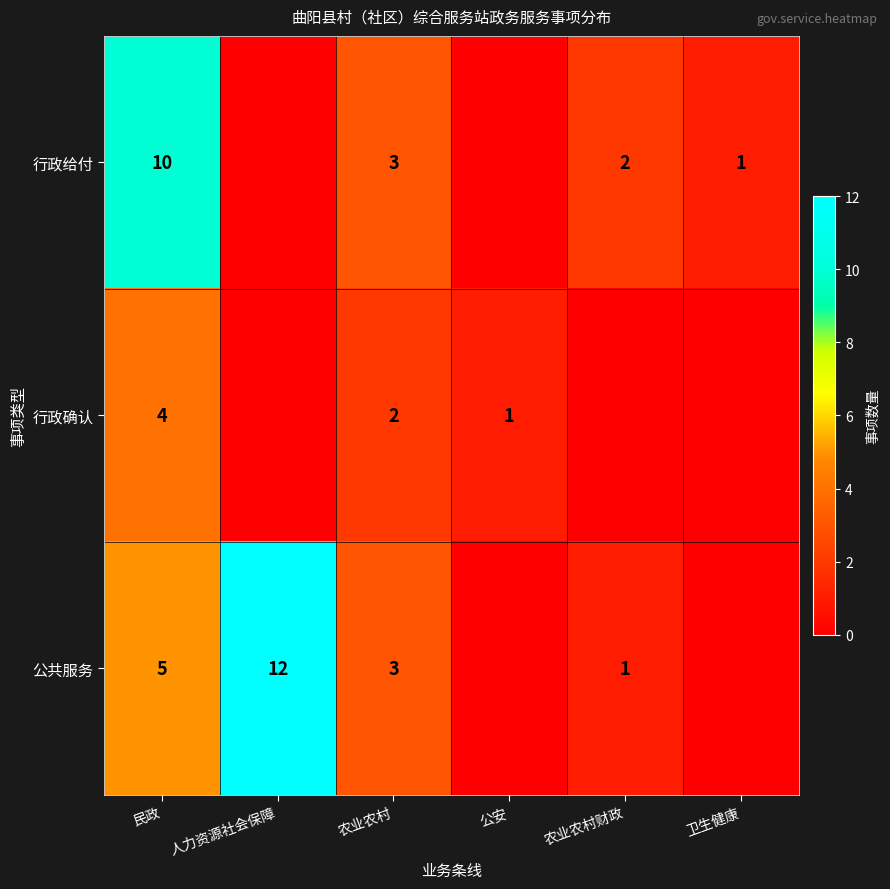

What is the maximum value shown in the chart?

12